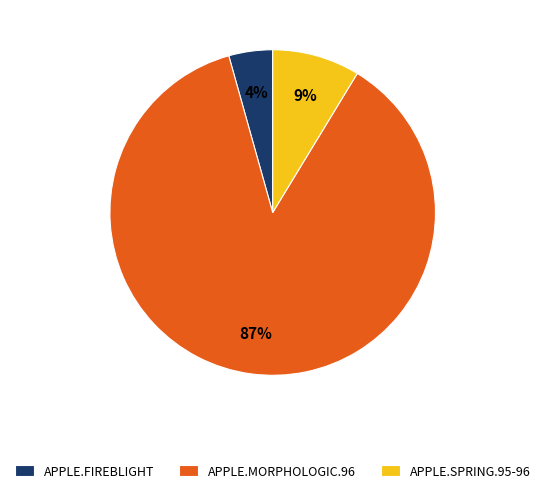

To the nearest percent, what is the average slice percentage?

33%